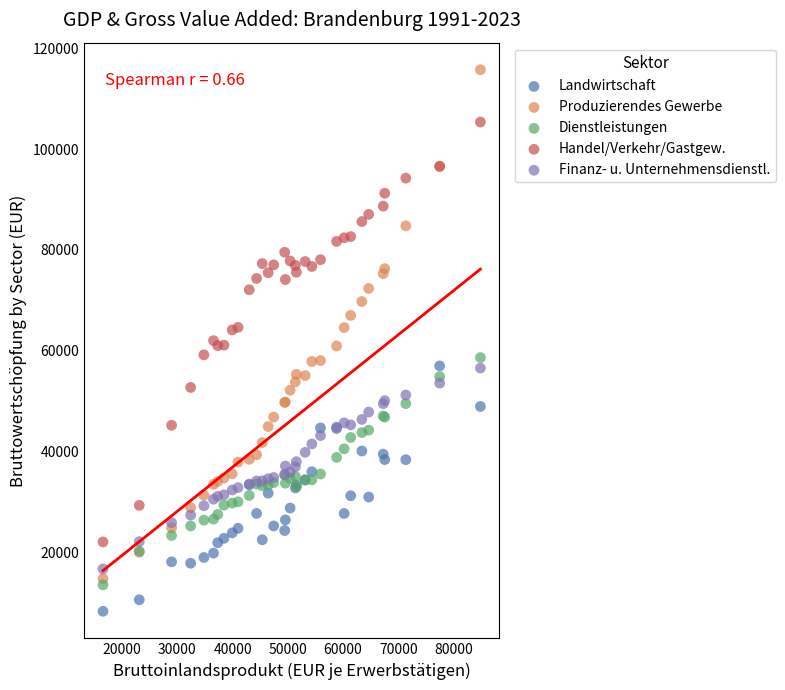

What are all the series names shown in the legend?

Landwirtschaft, Produzierendes Gewerbe, Dienstleistungen, Handel/Verkehr/Gastgew., Finanz- u. Unternehmensdienstl.